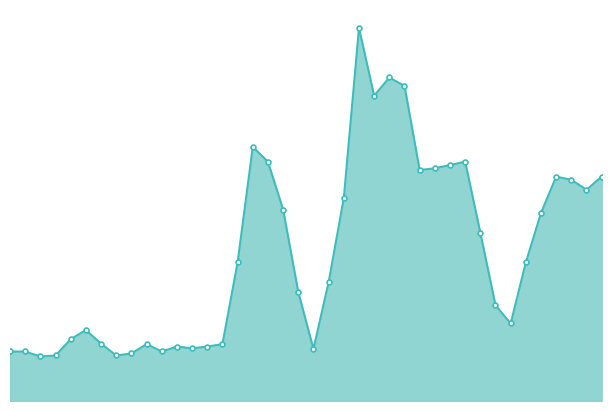

How many data points are above 1?

22